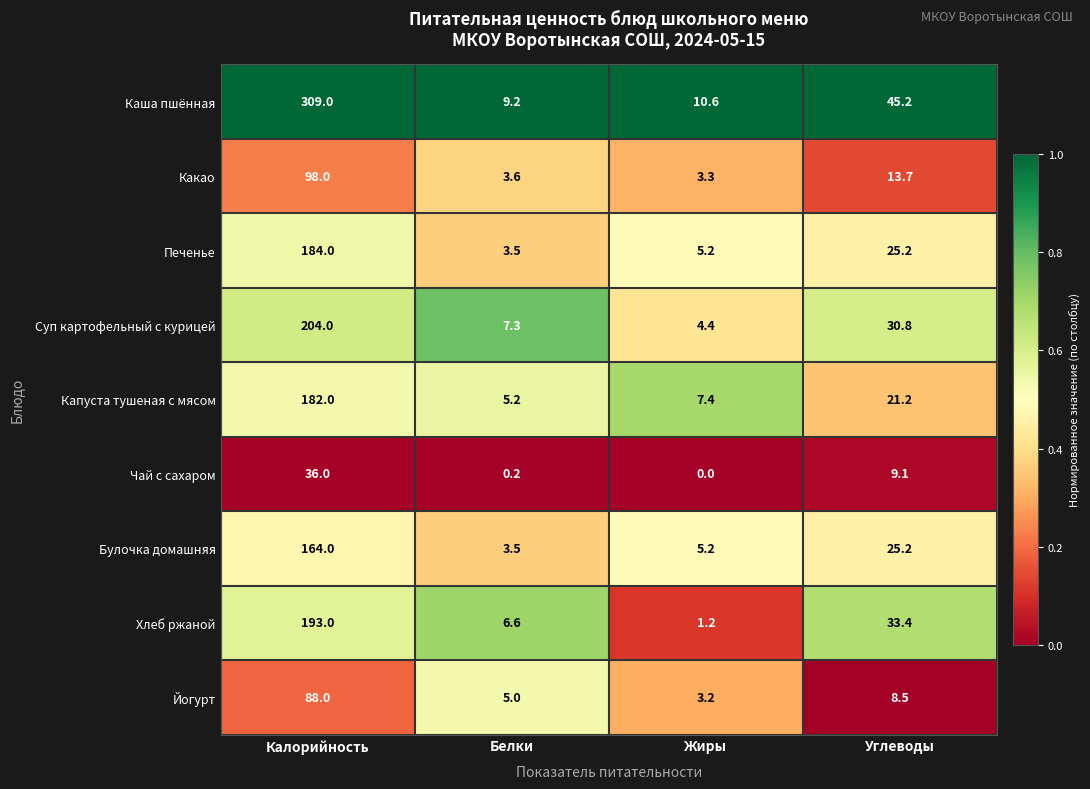

At how many categories does at least one series exceed 0?

4